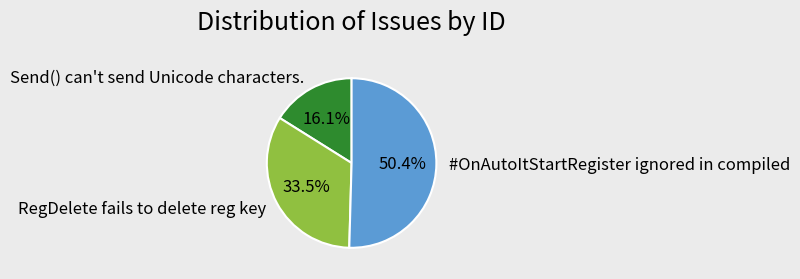

Which category has the biggest portion of the pie?

#OnAutoItStartRegister ignored in compiled